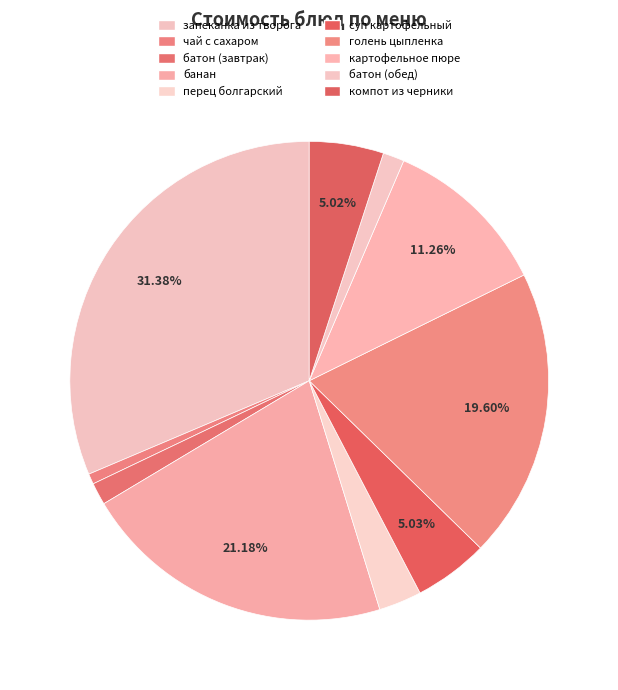

Count the number of slices in the pie.

10